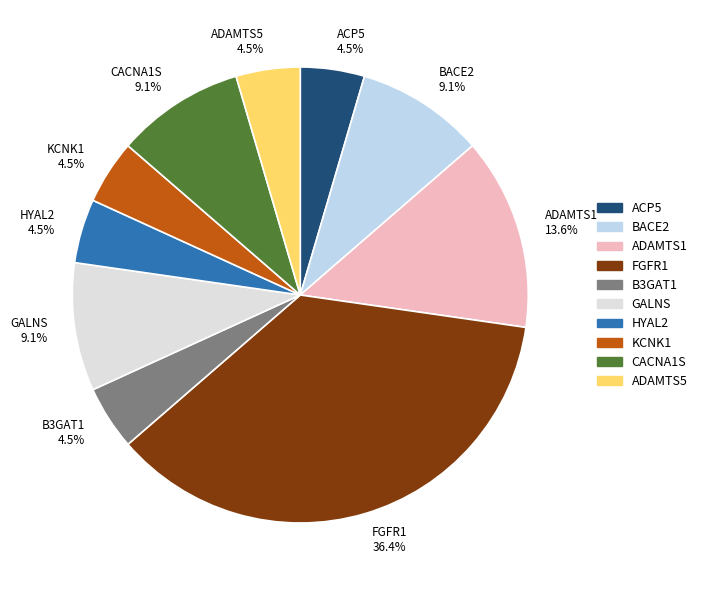

Count the number of slices in the pie.

10